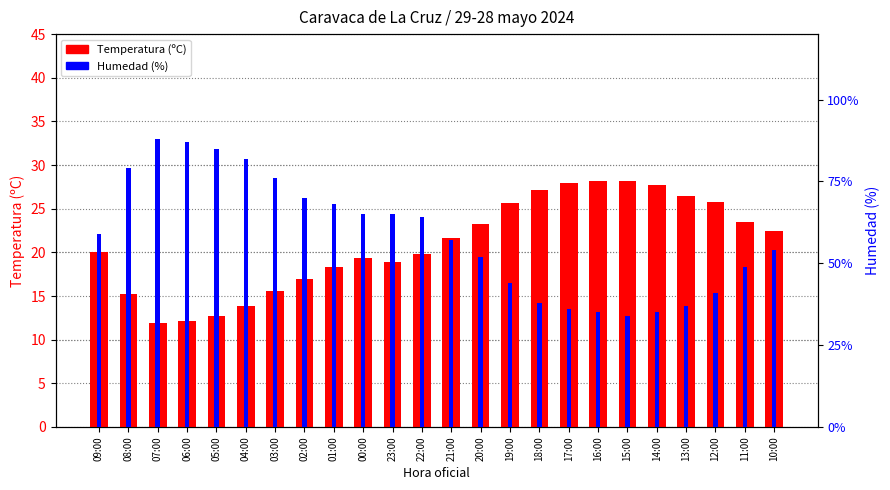

What is the difference between the second highest and minimum values in the Humedad (%) series?

53.0